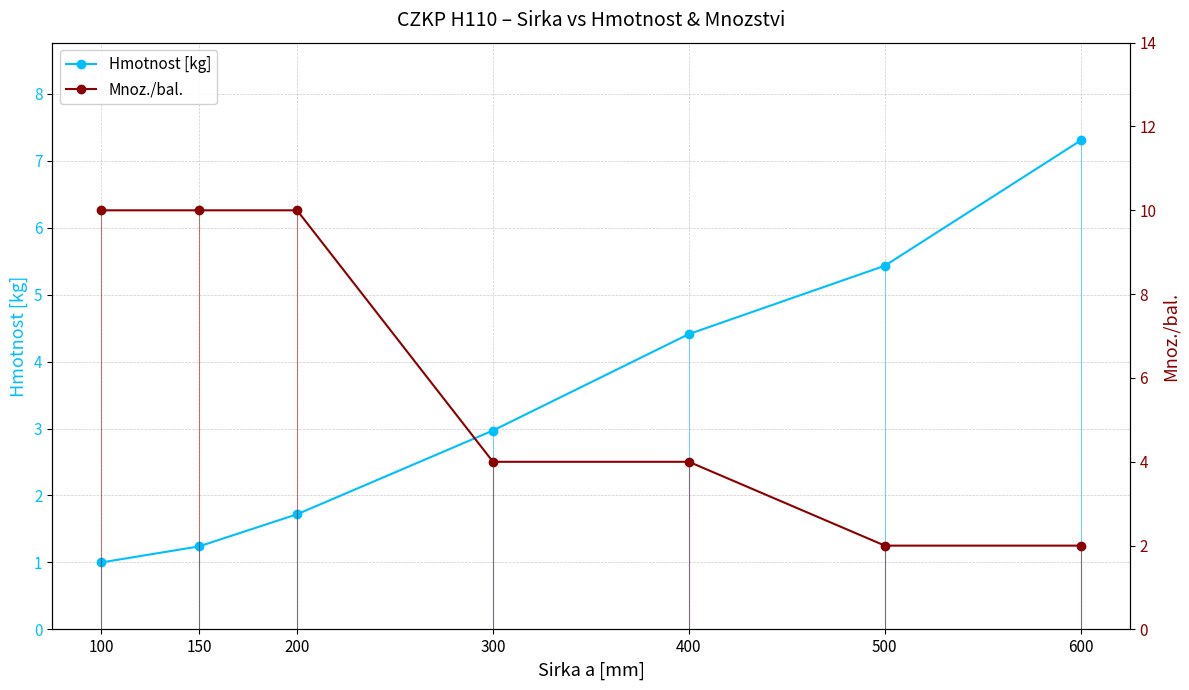

Reading right to left, transcribe all the data shown in this chart.

Hmotnost [kg]: 600=7.3	500=5.4	400=4.4	300=3.0	200=1.7	150=1.2	100=1.0
Mnoz./bal.: 600=2.0	500=2.0	400=4.0	300=4.0	200=10.0	150=10.0	100=10.0